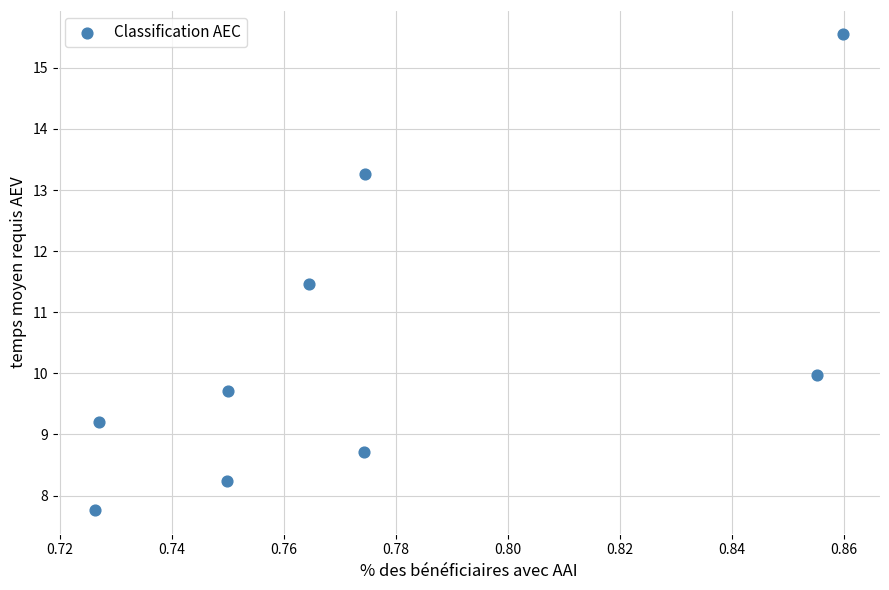

What is the average Y value?

10.4